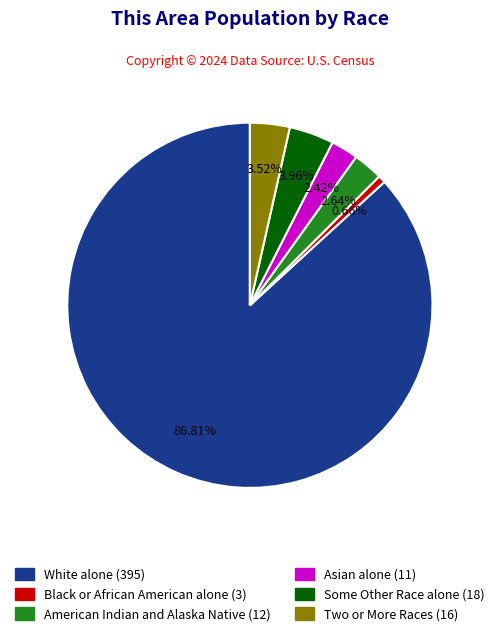

Is there any slice that represents more than half of the pie?

Yes